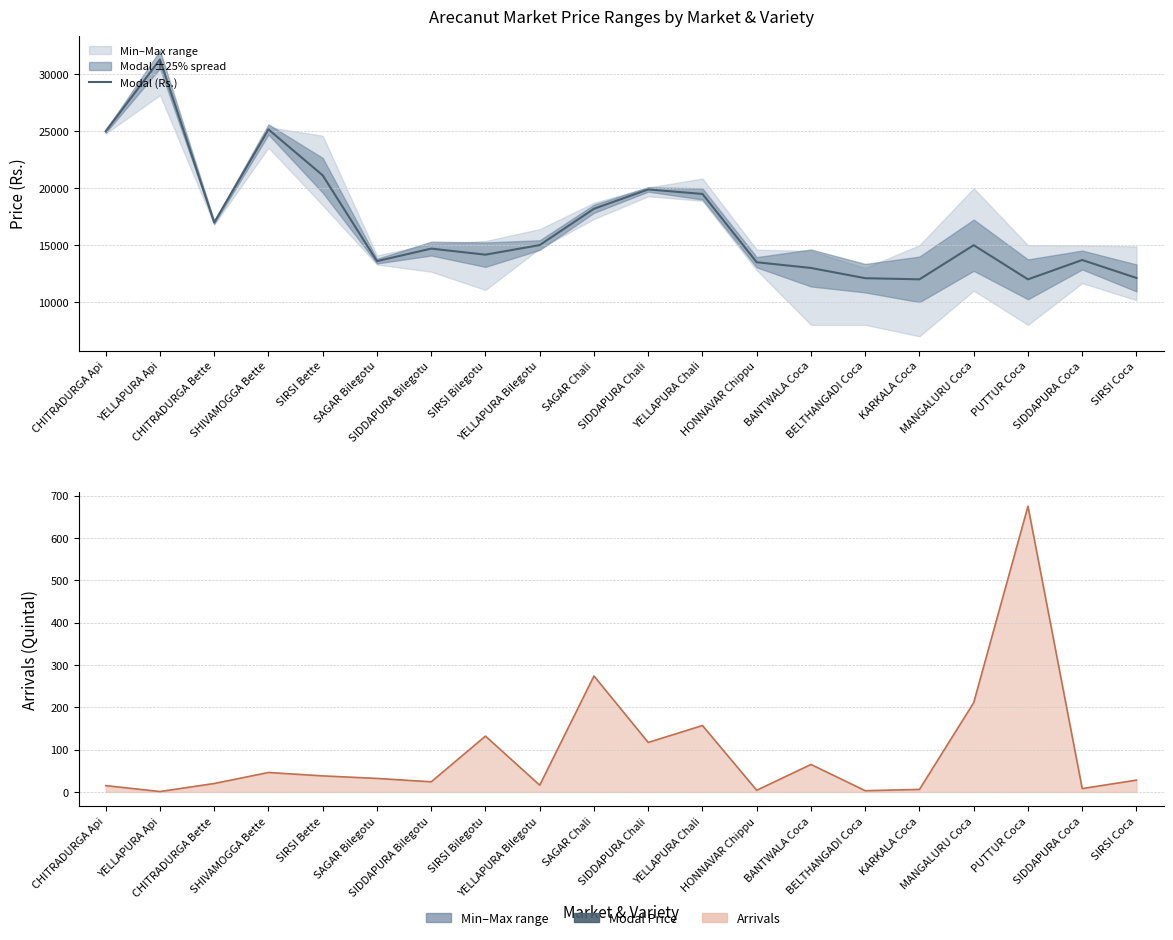

At which category does the data reach its first local valley?

CHITRADURGA Bette